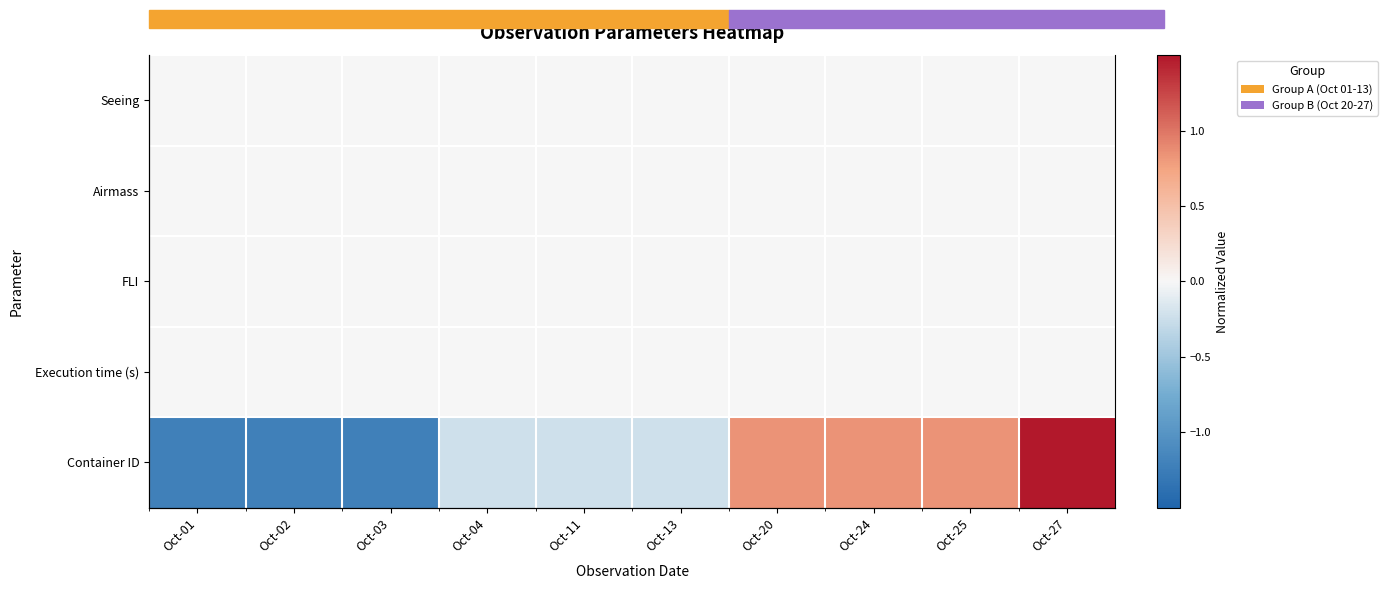

What is the spread (max minus min) of values at Oct-11?

0.2